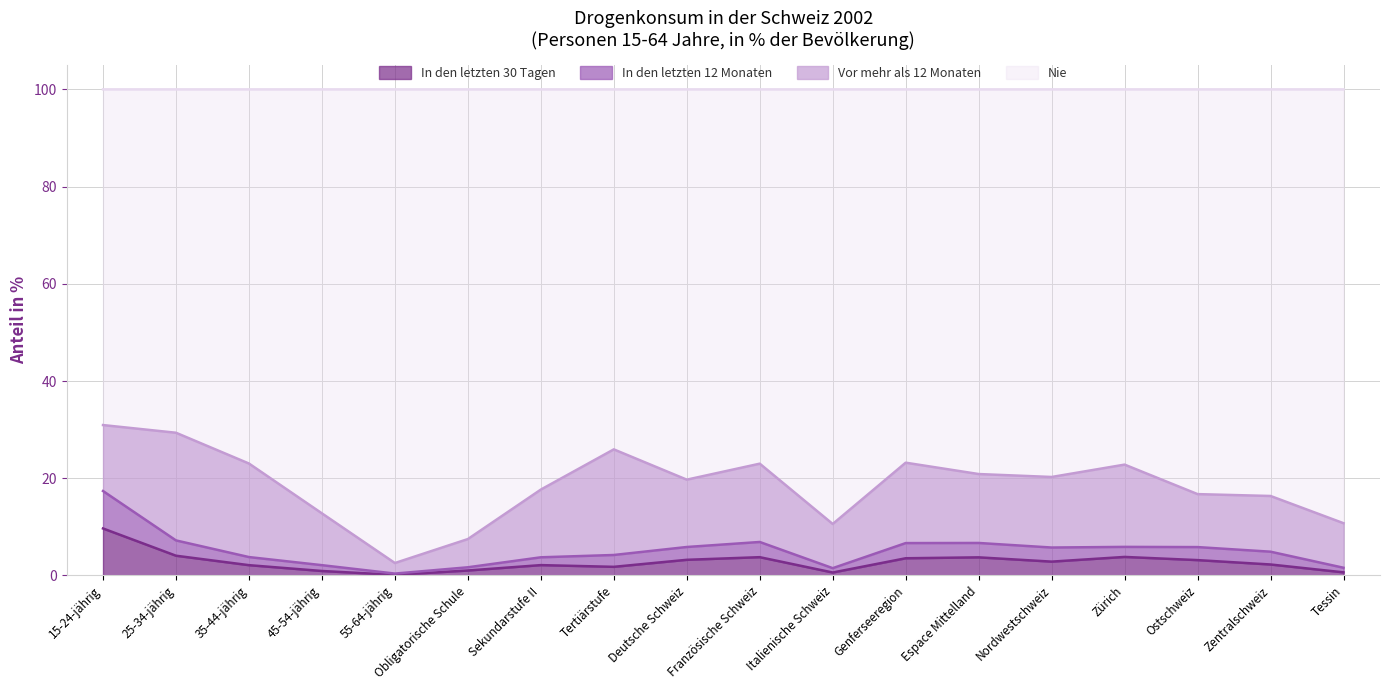

At which category is the sum across all series the highest?

15-24-jährig